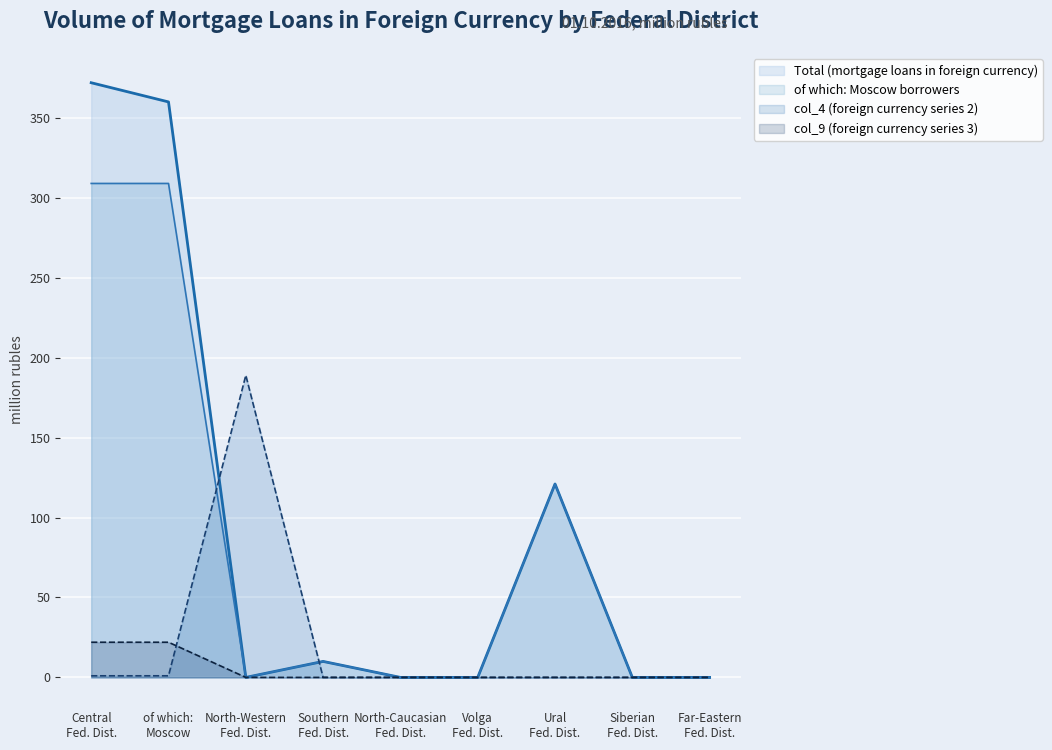

Which series has the largest total across all categories?

Total (mortgage loans in foreign currency)